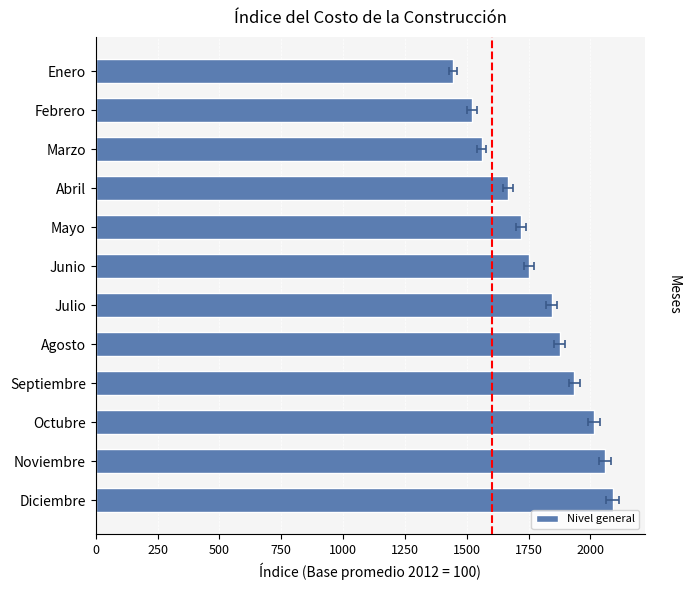

What is the difference between the second highest and second lowest values?

538.8